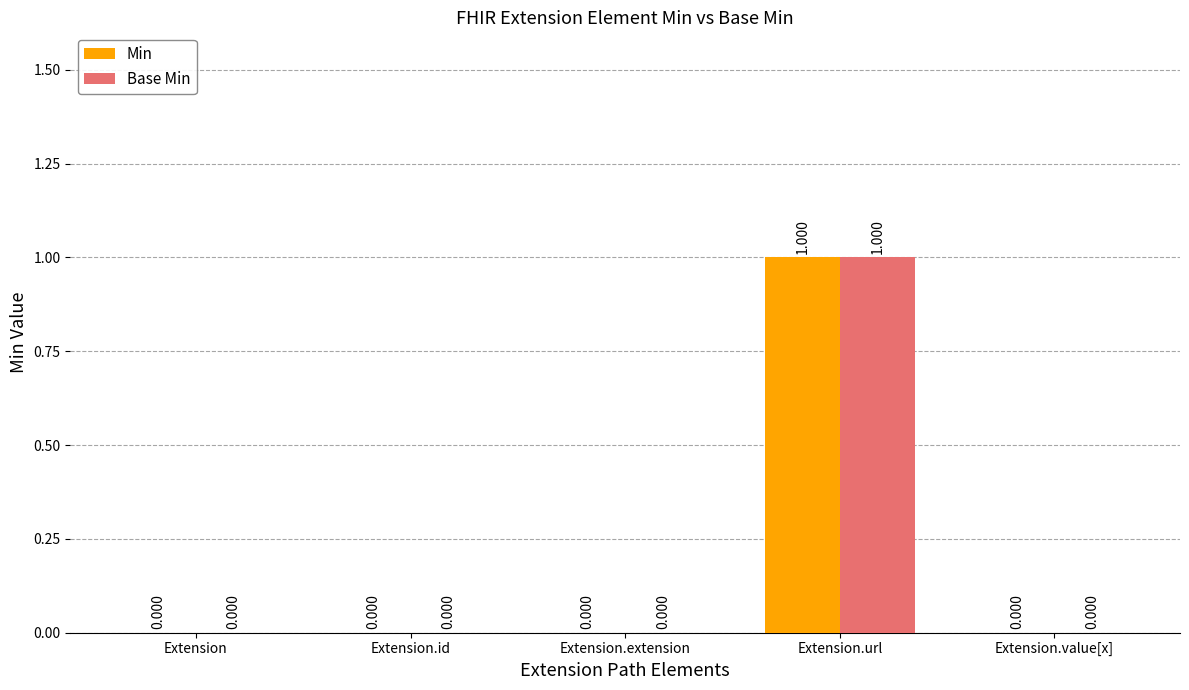

What is the total value across all series at Extension.url?

2